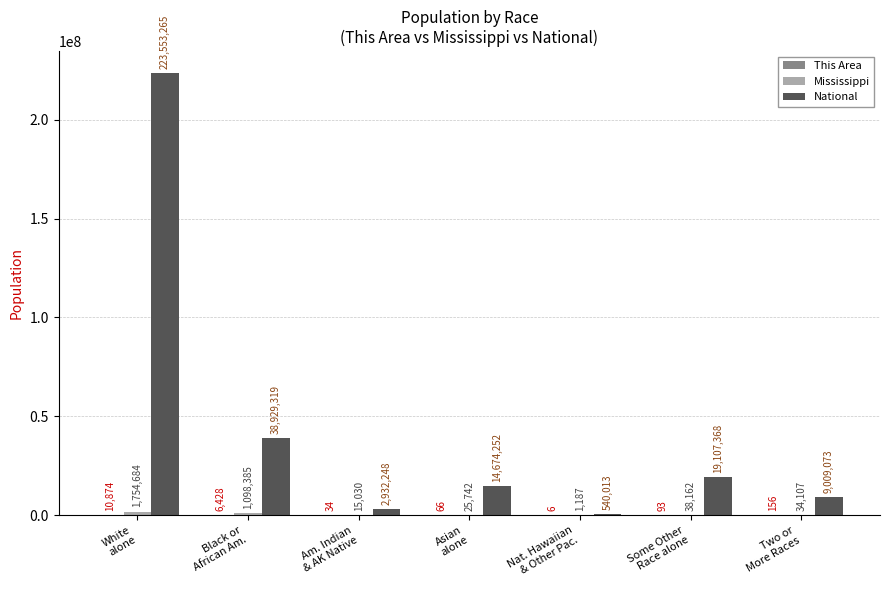

At which category is the sum across all series the highest?

White
alone